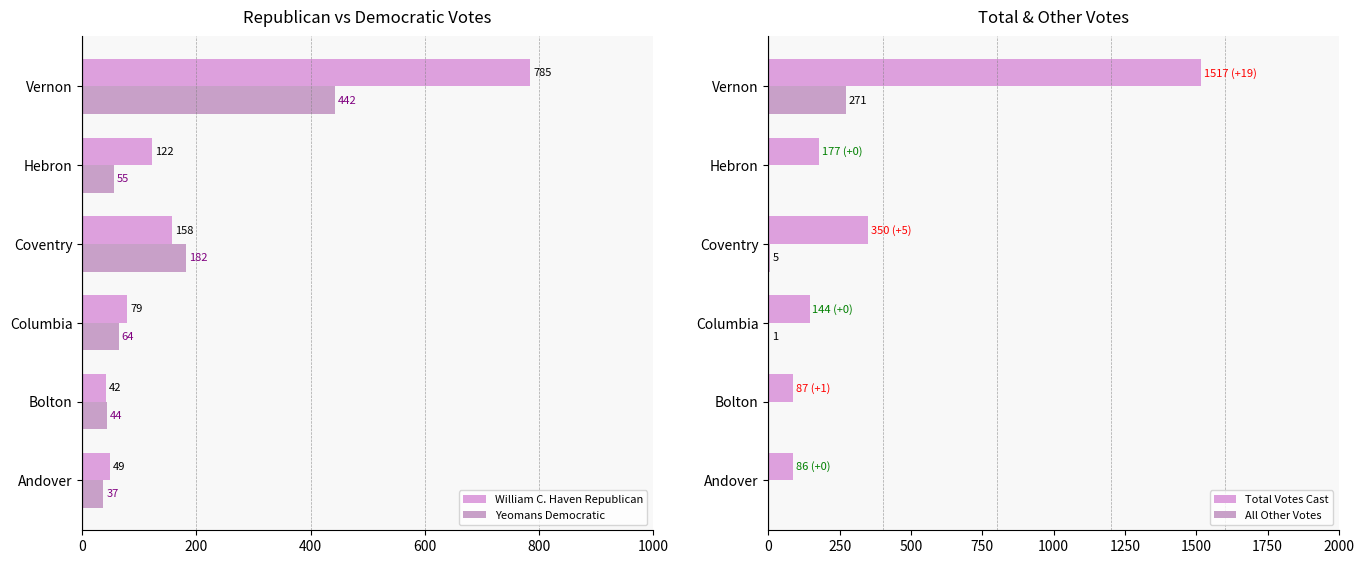

Which series has the largest total across all categories?

Total Votes Cast